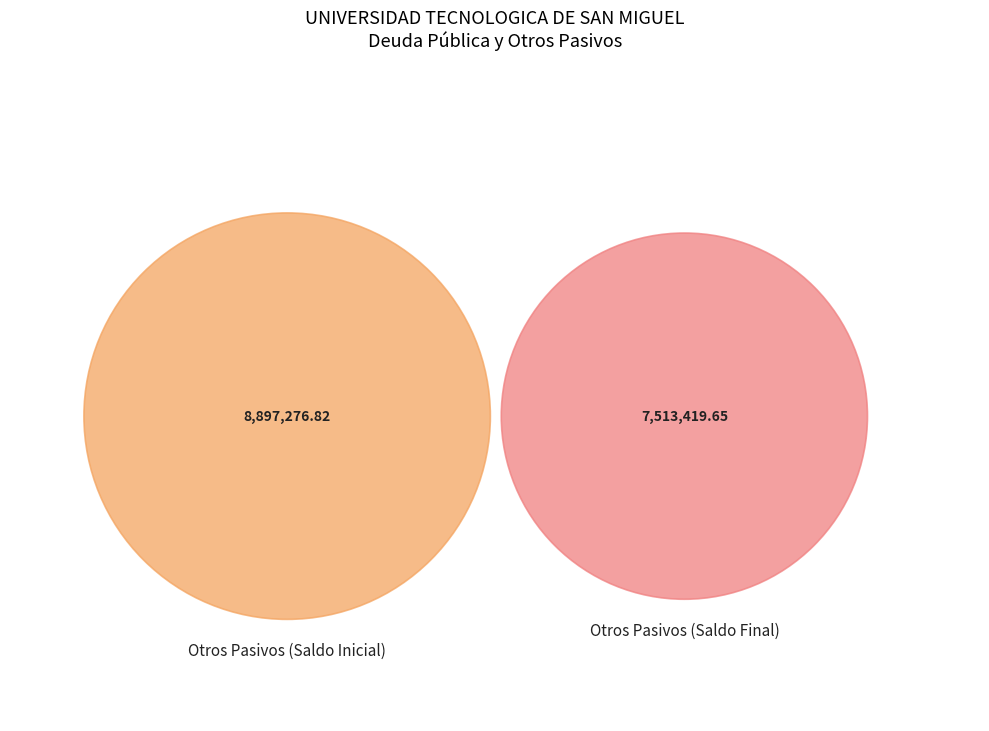

Is it true that Otros Pasivos (Saldo Final) is 59% of the pie?

False